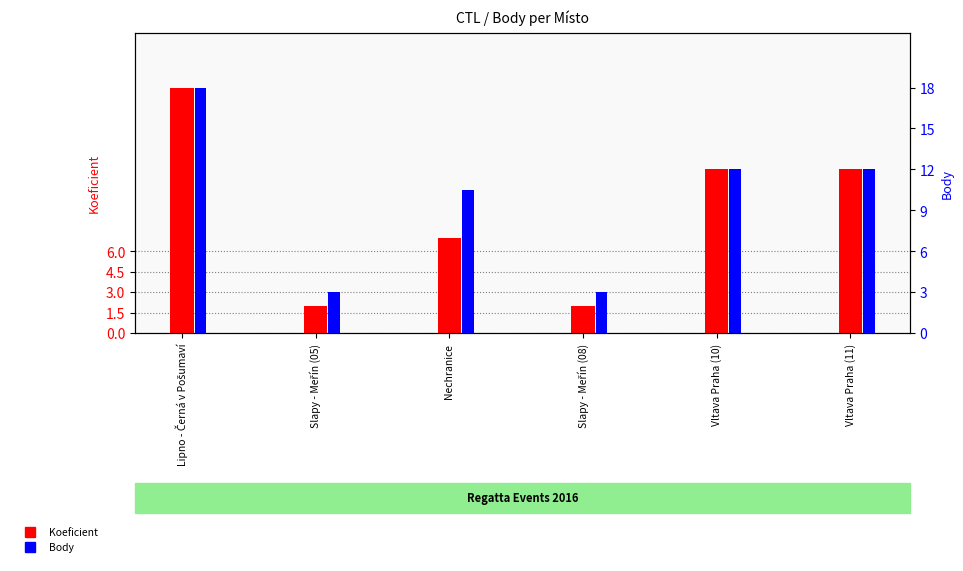

How many values in the Koeficient series are below 12?

3